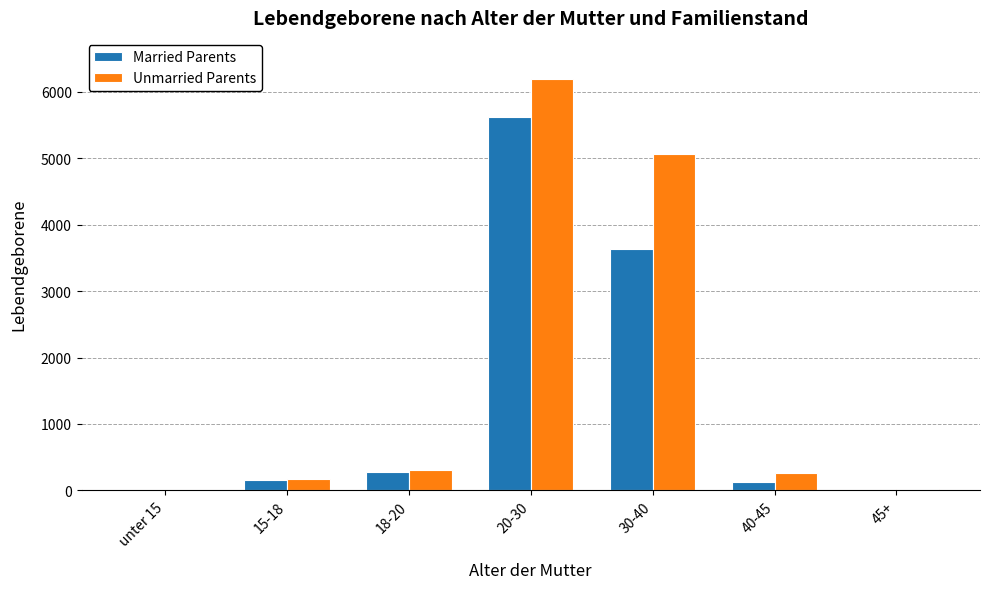

What is the maximum value shown in the chart?

6191